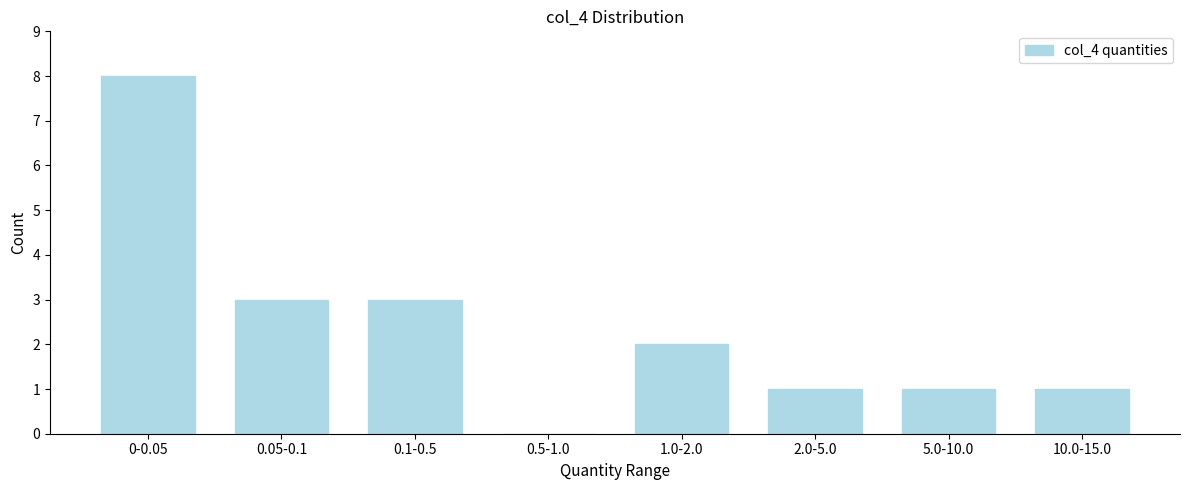

Reading left to right, transcribe all the data shown in this chart.

0-0.05=8	0.05-0.1=3	0.1-0.5=3	0.5-1.0=0	1.0-2.0=2	2.0-5.0=1	5.0-10.0=1	10.0-15.0=1